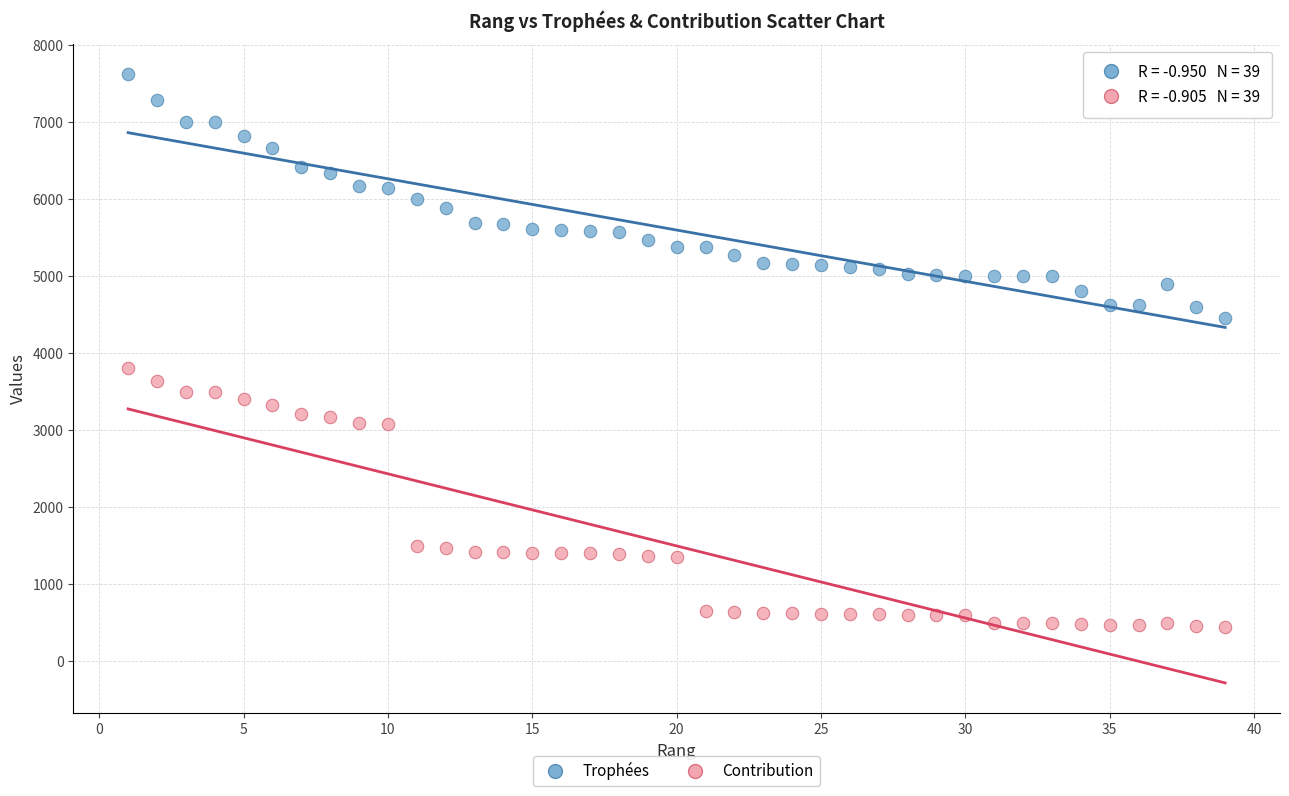

Which series has the largest Y range (max minus min)?

Contribution